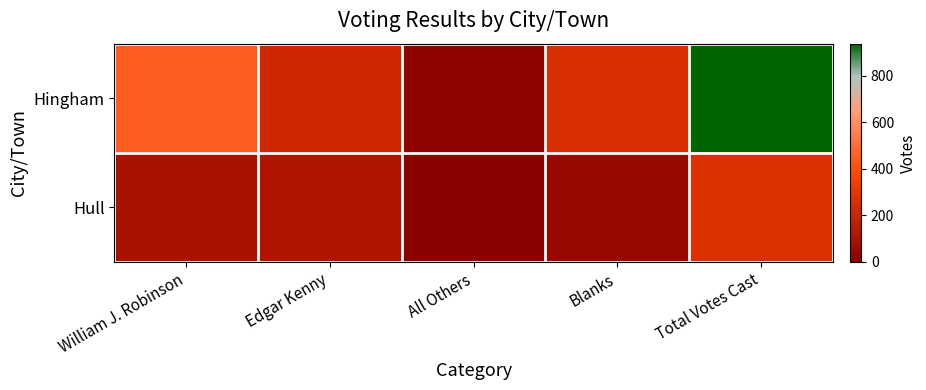

At which category does the chart reach its peak across all series?

Total Votes Cast